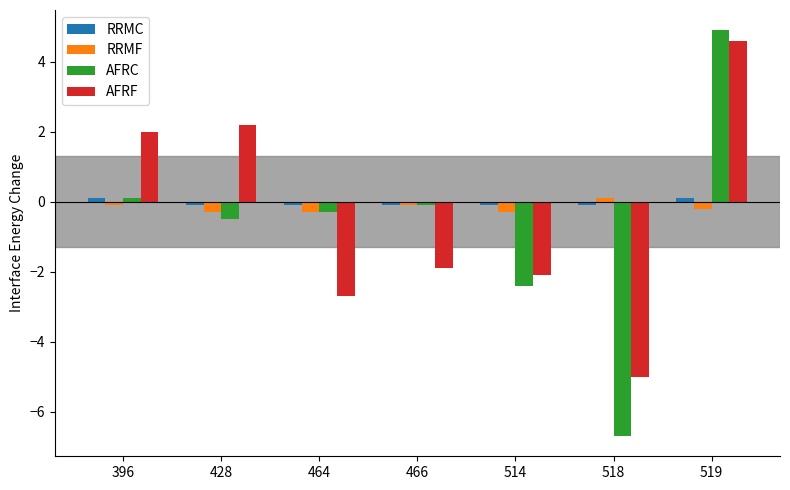

What is the average value of the AFRF series?

-0.4